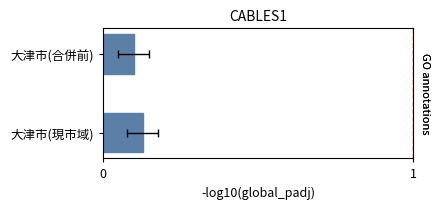

What is the average value?

0.1